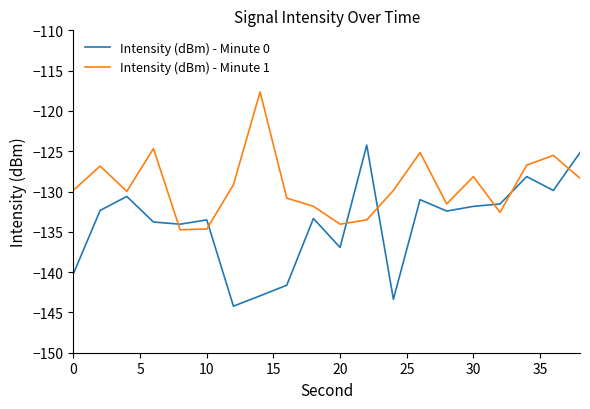

Which series has the largest range (max minus min)?

Intensity (dBm) - Minute 0